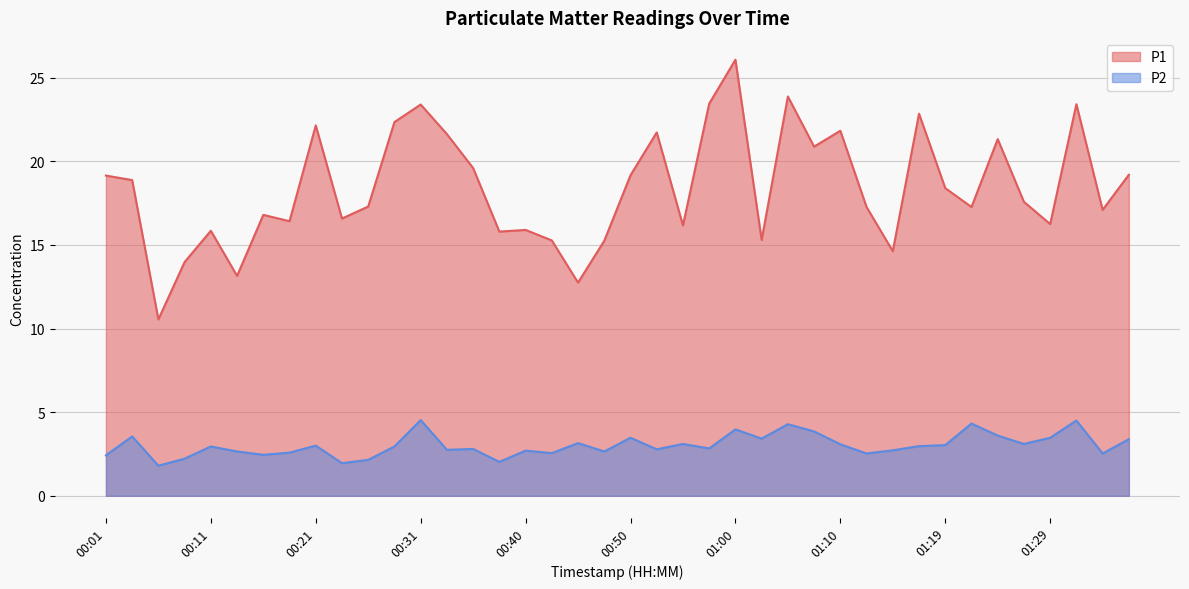

True or false: P2 has a value of 4.9 at 01:24.

False